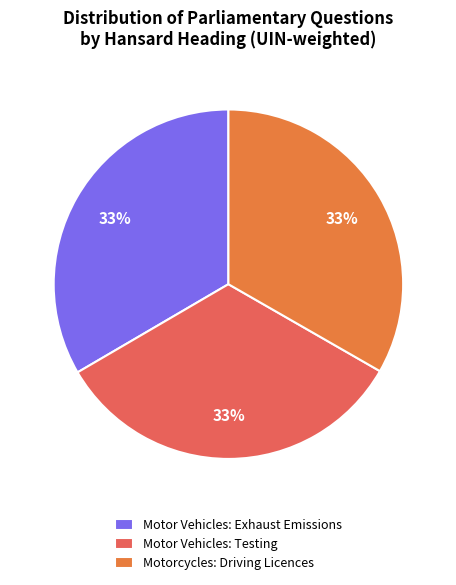

Is there any slice that represents more than half of the pie?

No